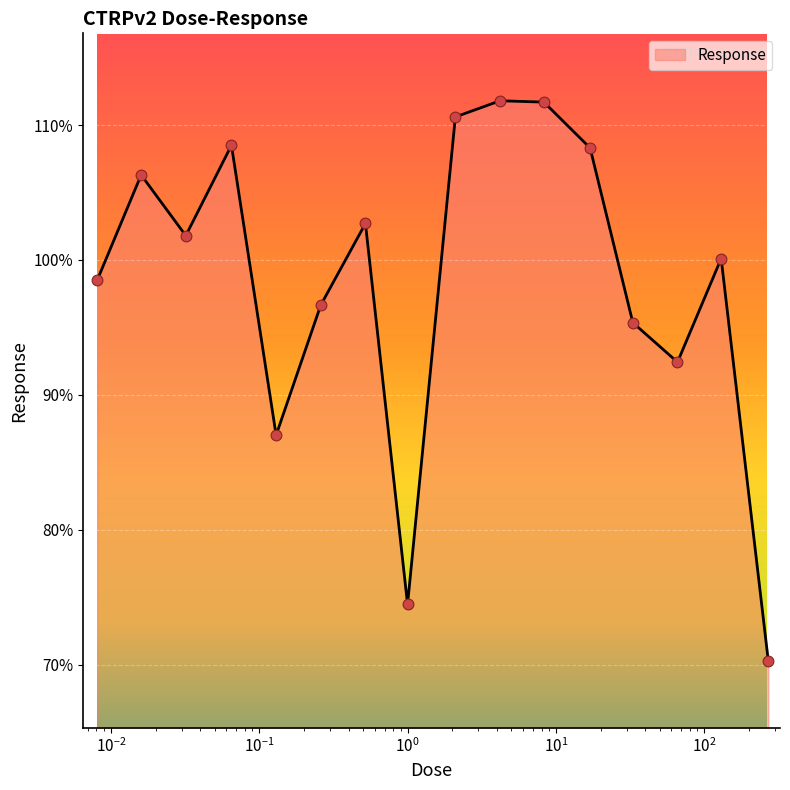

What is the difference between the maximum and minimum values?

41.5